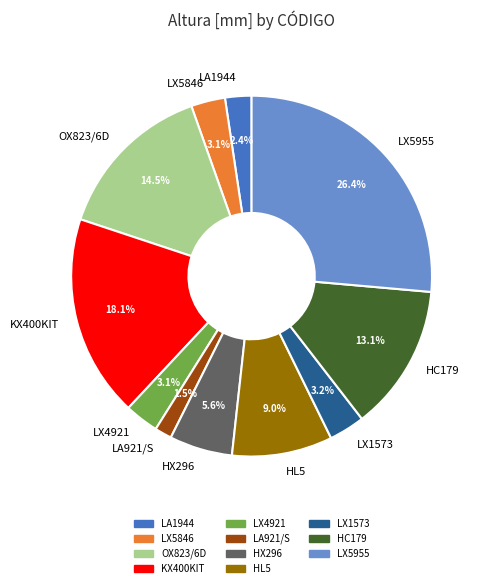

Approximately how many times larger is the value at OX823/6D compared to LX5846?

4.7